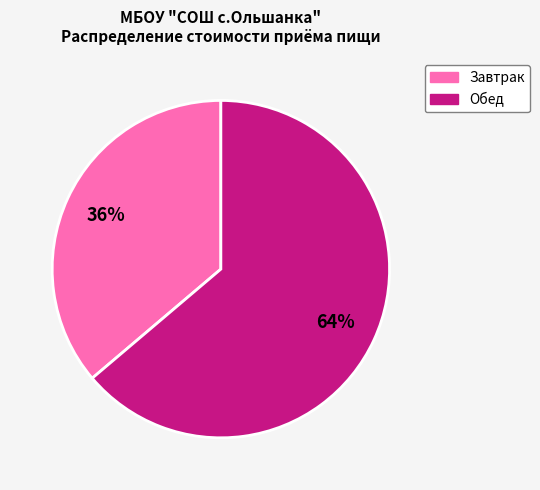

To the nearest percent, what is the average slice percentage?

50%